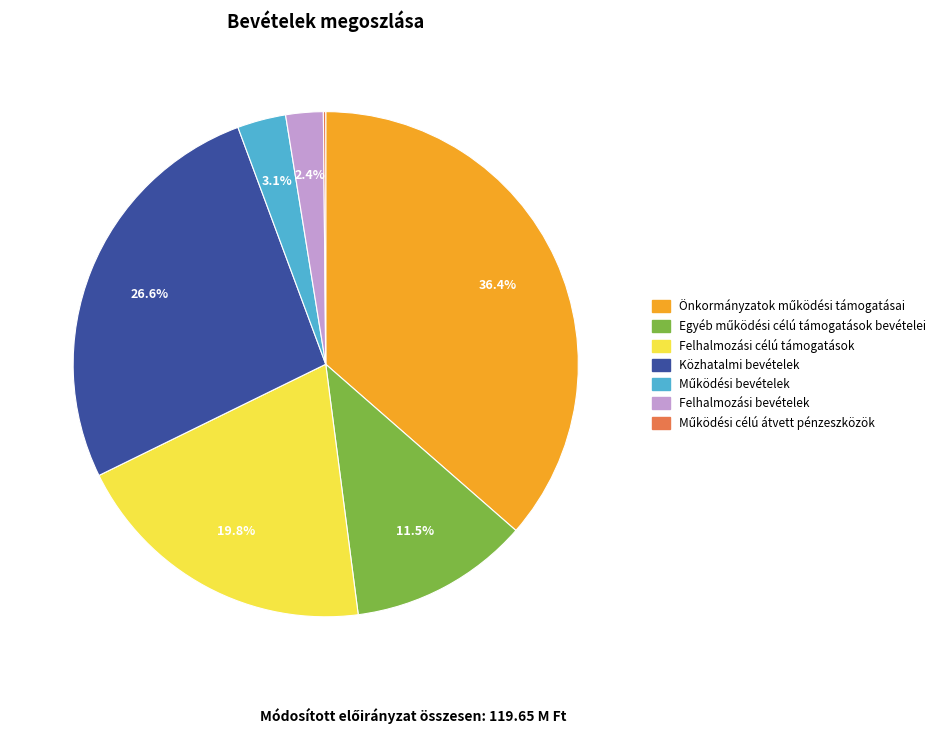

Does any single category account for the majority?

No